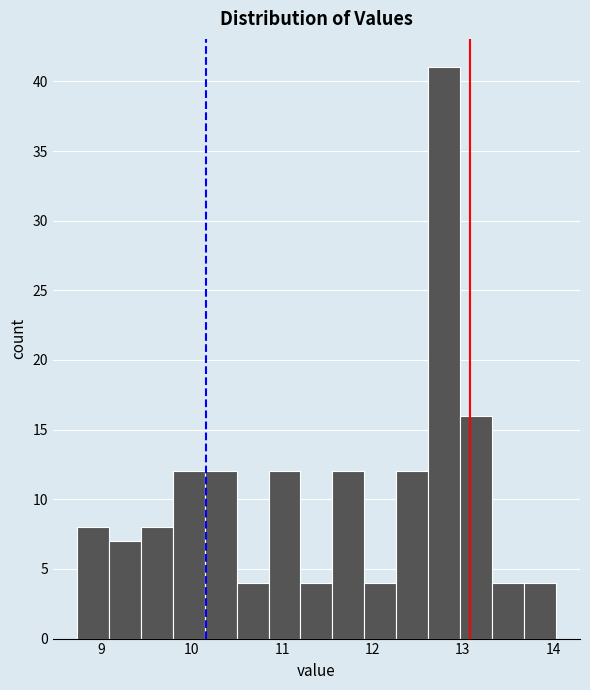

Read against the x-axis, roughly where is the centre of the tallest bar?

12.8